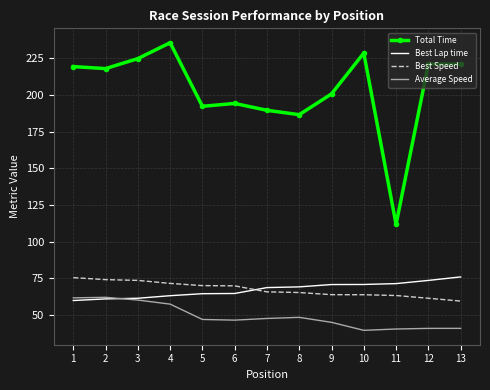

What is the difference between the highest and lowest values at 13?

180.3